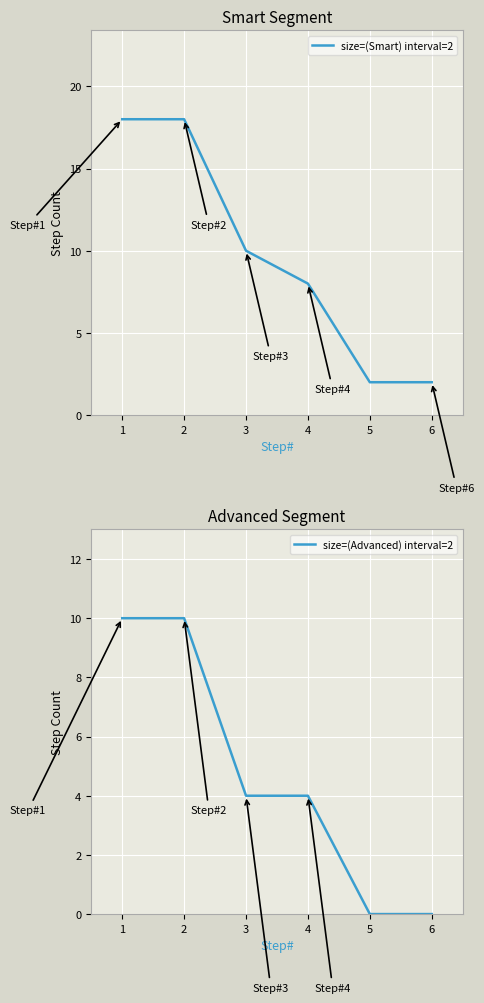

Where does the size=(Smart) interval=2 series first go above 10?

1